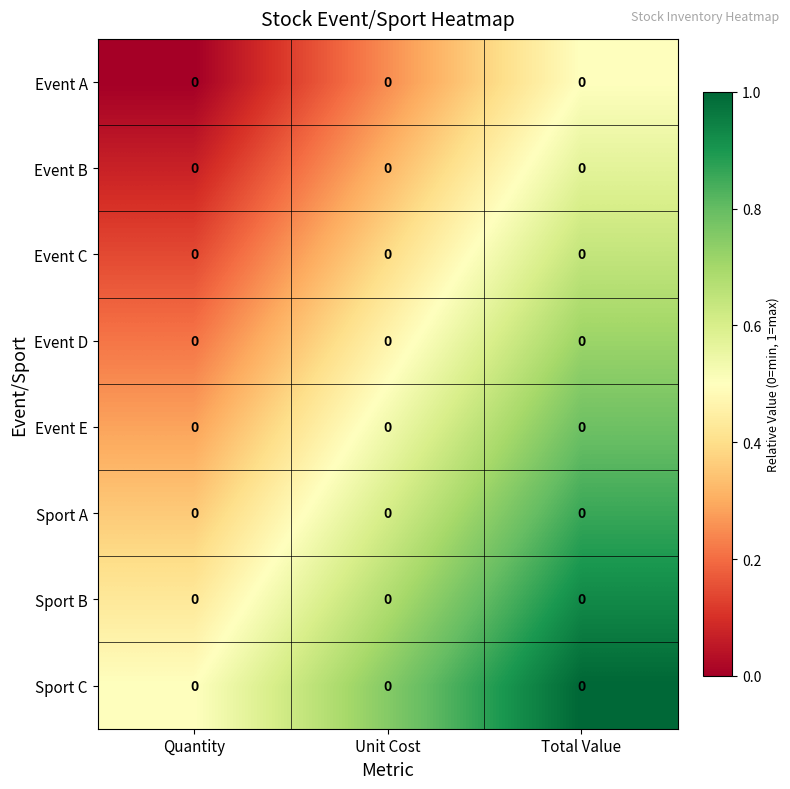

What is the difference between the highest and lowest values at Total Value?

0.5